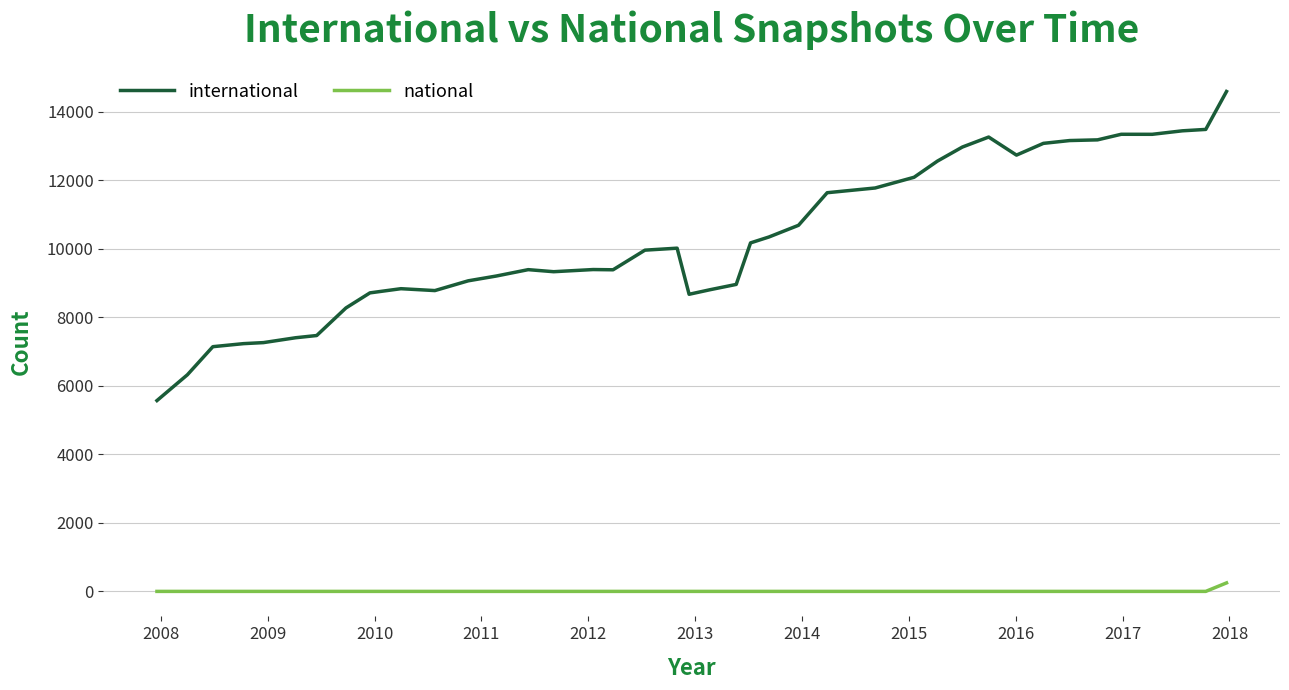

What is the maximum value for international?

14595